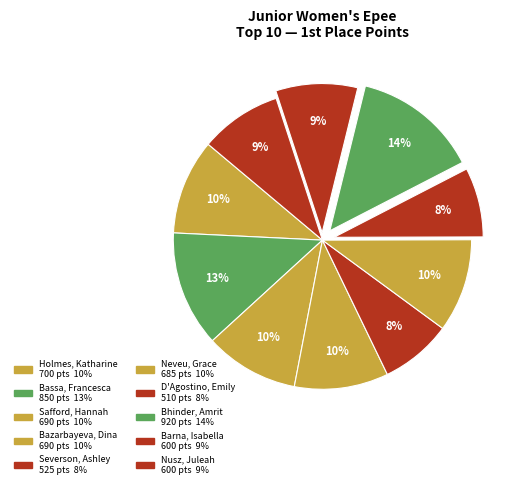

Does Neveu, Grace represent more than half of the total?

No